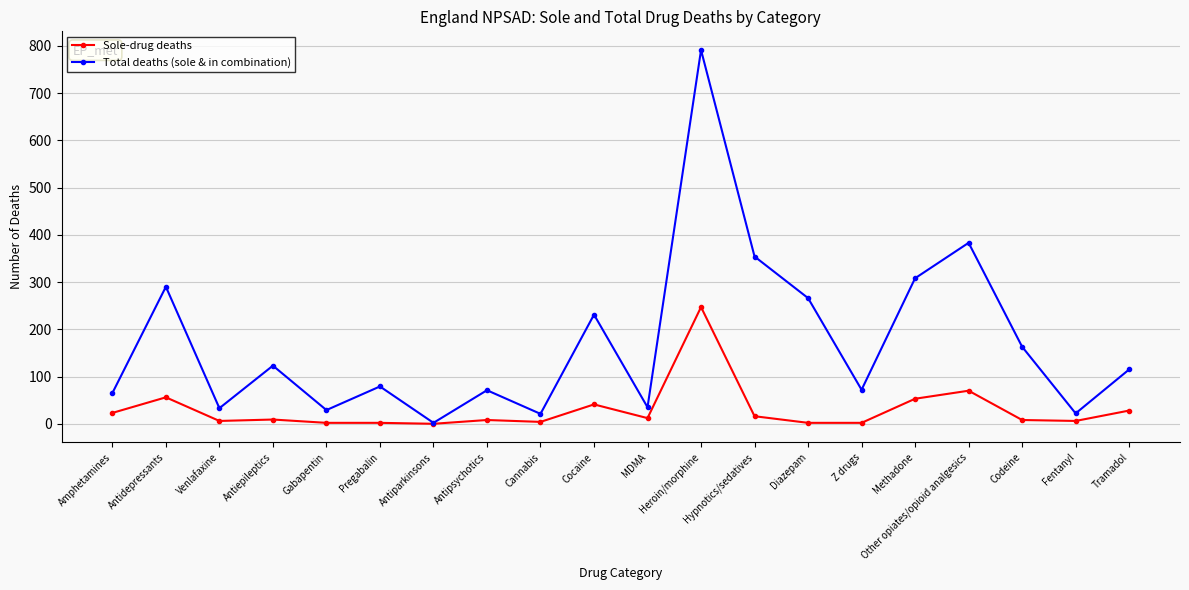

What are all the series names shown in the legend?

Sole-drug deaths, Total deaths (sole & in combination)